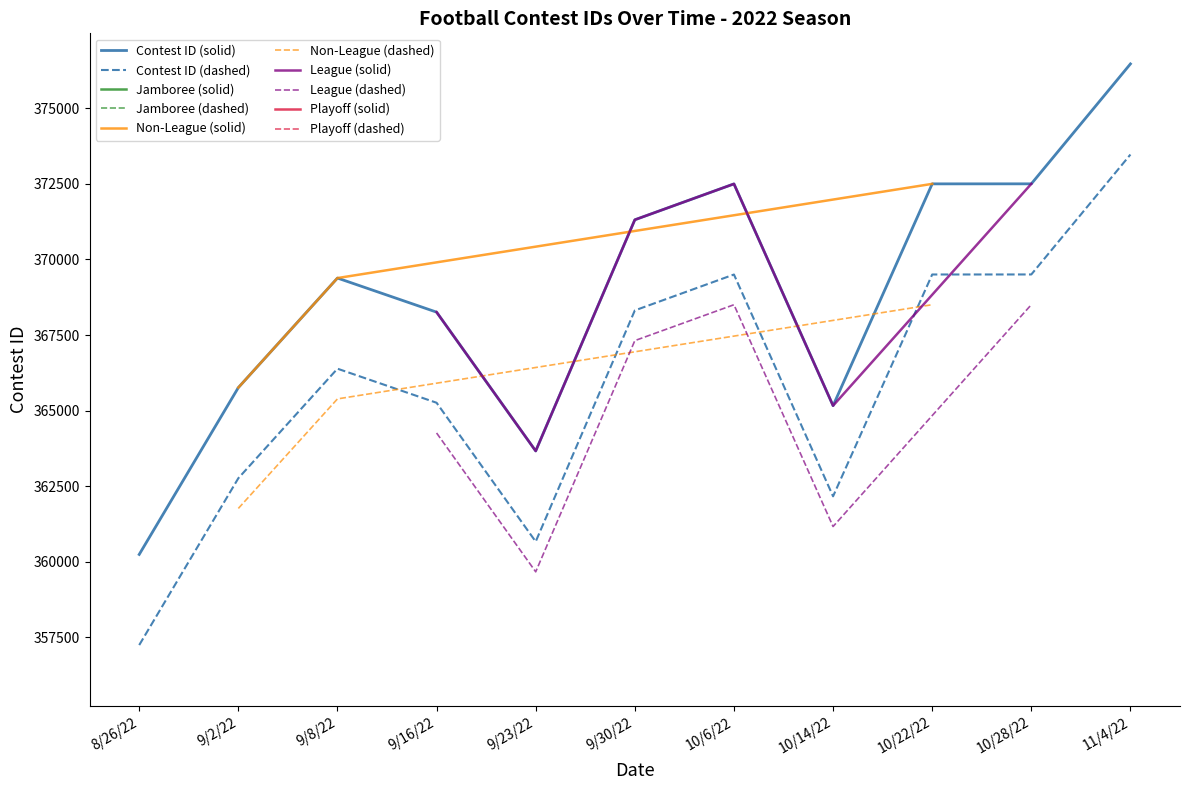

What is the approximate value of Contest ID (dashed) at 10/22/22, to the nearest 10?

369500